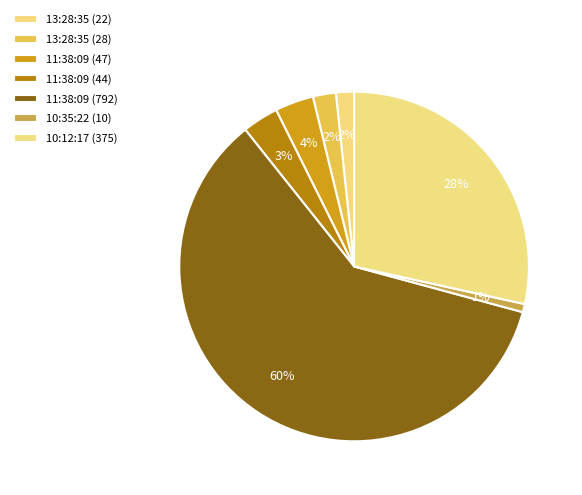

Count the number of slices in the pie.

7